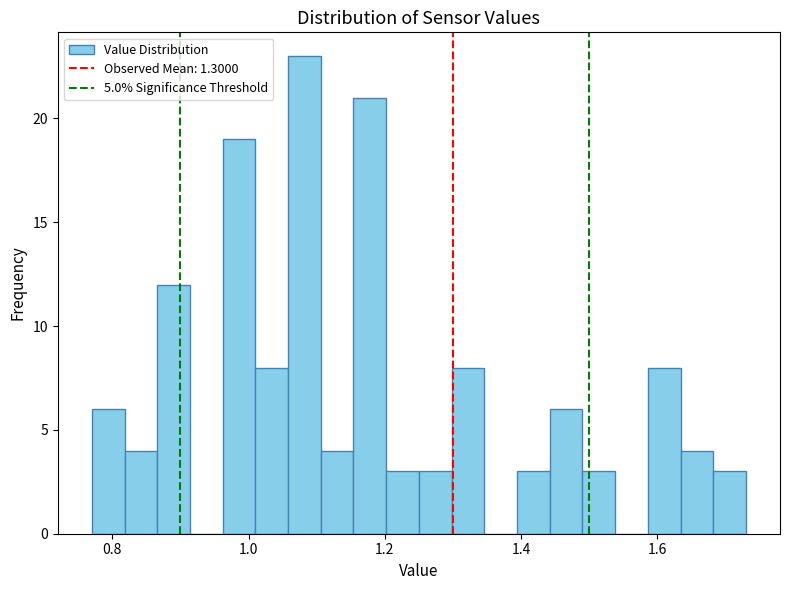

Read against the x-axis, roughly where is the centre of the tallest bar?

1.08